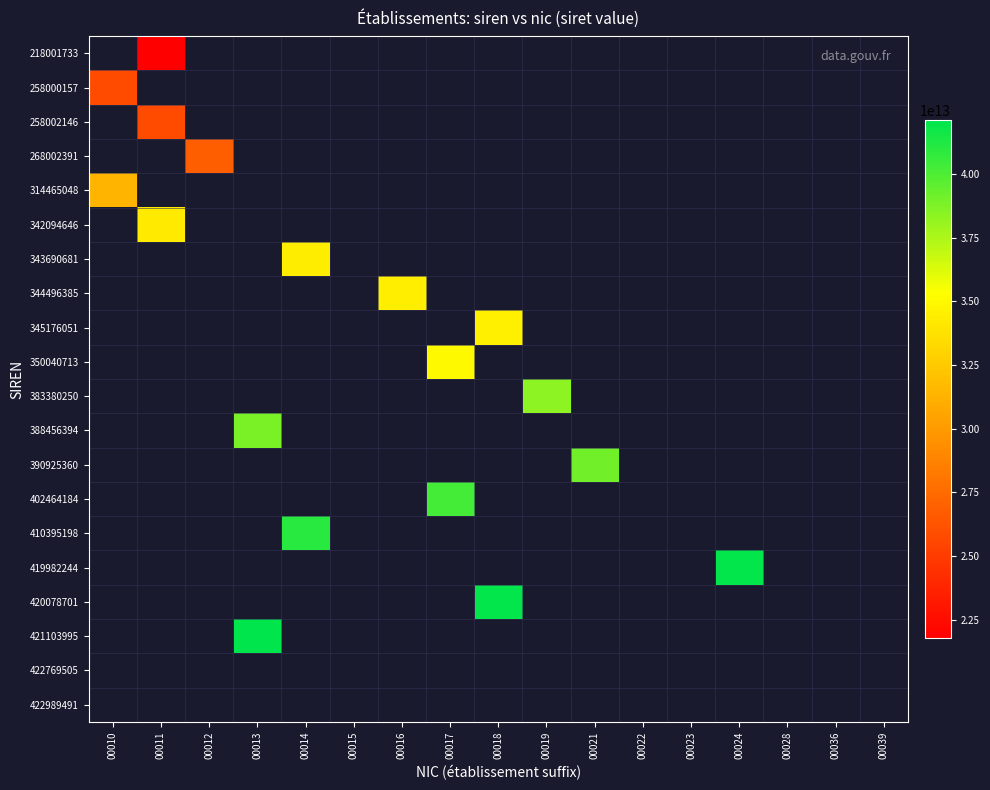

List the series in order of their overall mean, lowest first.

218001733, 258000157, 258002146, 268002391, 314465048, 342094646, 343690681, 344496385, 345176051, 350040713, 383380250, 388456394, 390925360, 402464184, 410395198, 419982244, 420078701, 421103995, 422769505, 422989491